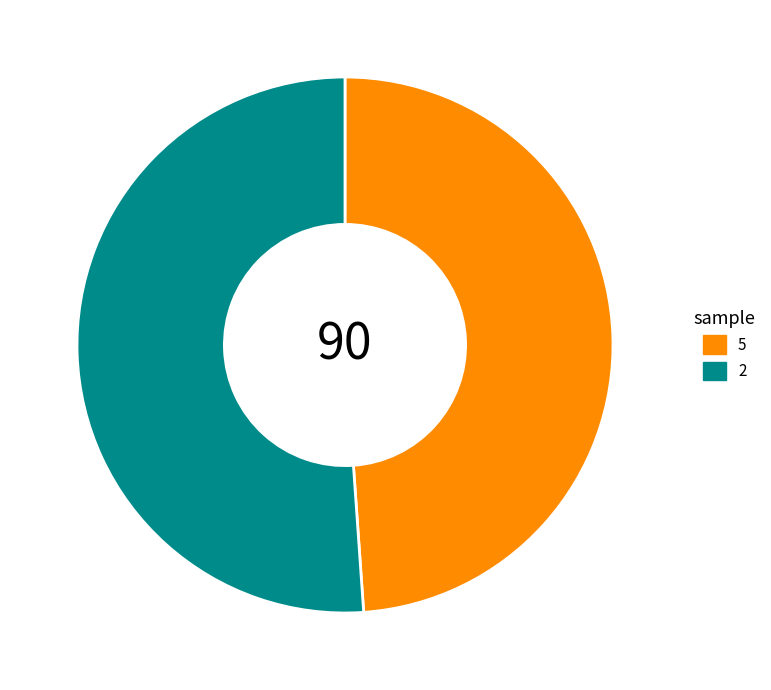

Approximately how many times larger is the value at 5 compared to 2?

1.0